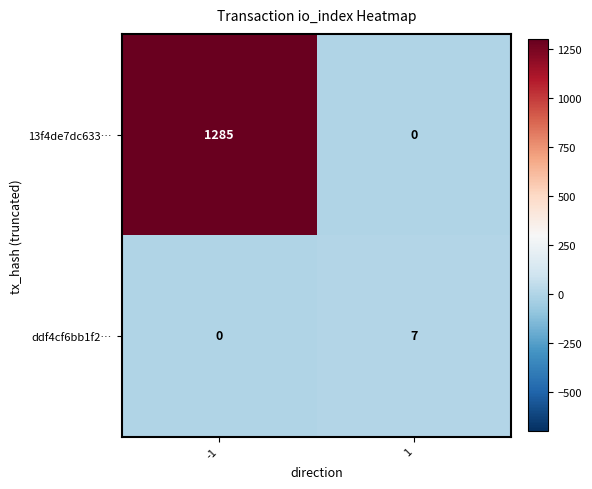

What is the difference between the highest and lowest values at 1?

7